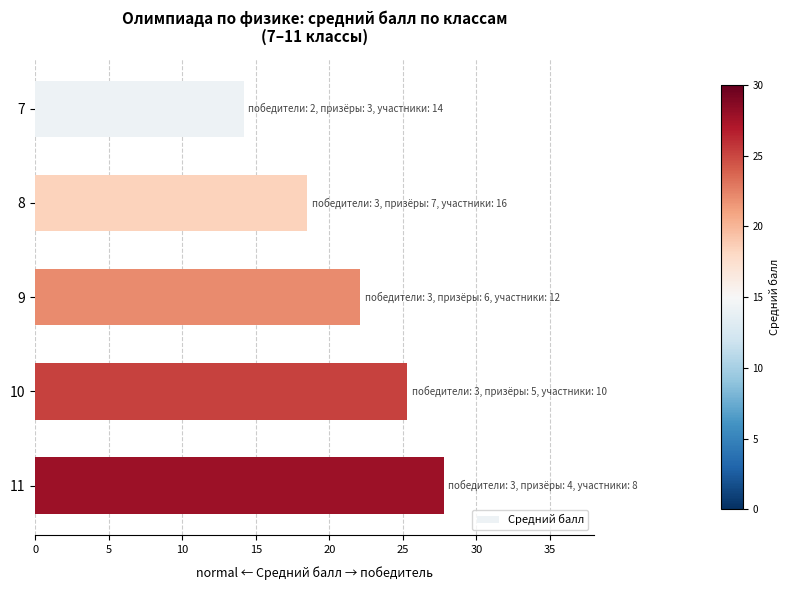

How many data points does each series have?

5